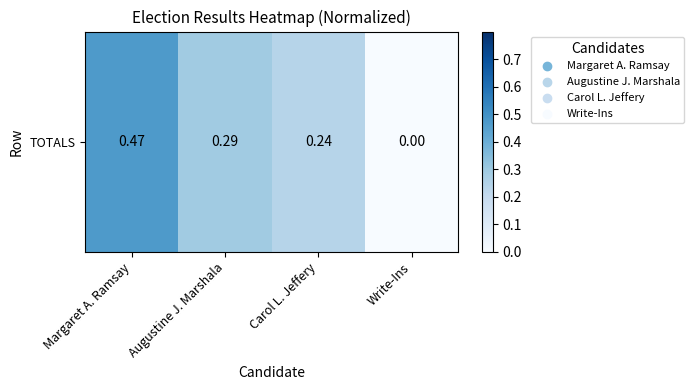

What is the difference between the values at Augustine J. Marshala and Write-Ins?

0.3